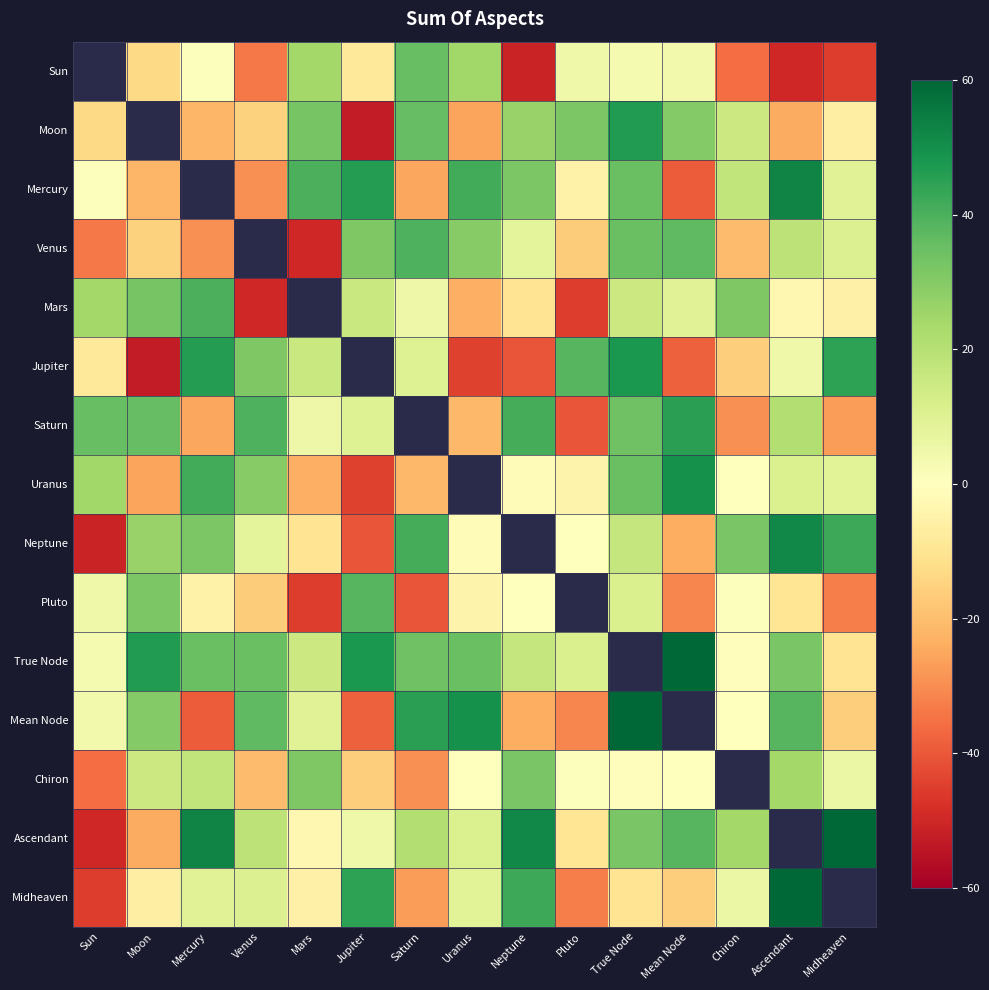

At which category does the chart reach its minimum across all series?

Jupiter